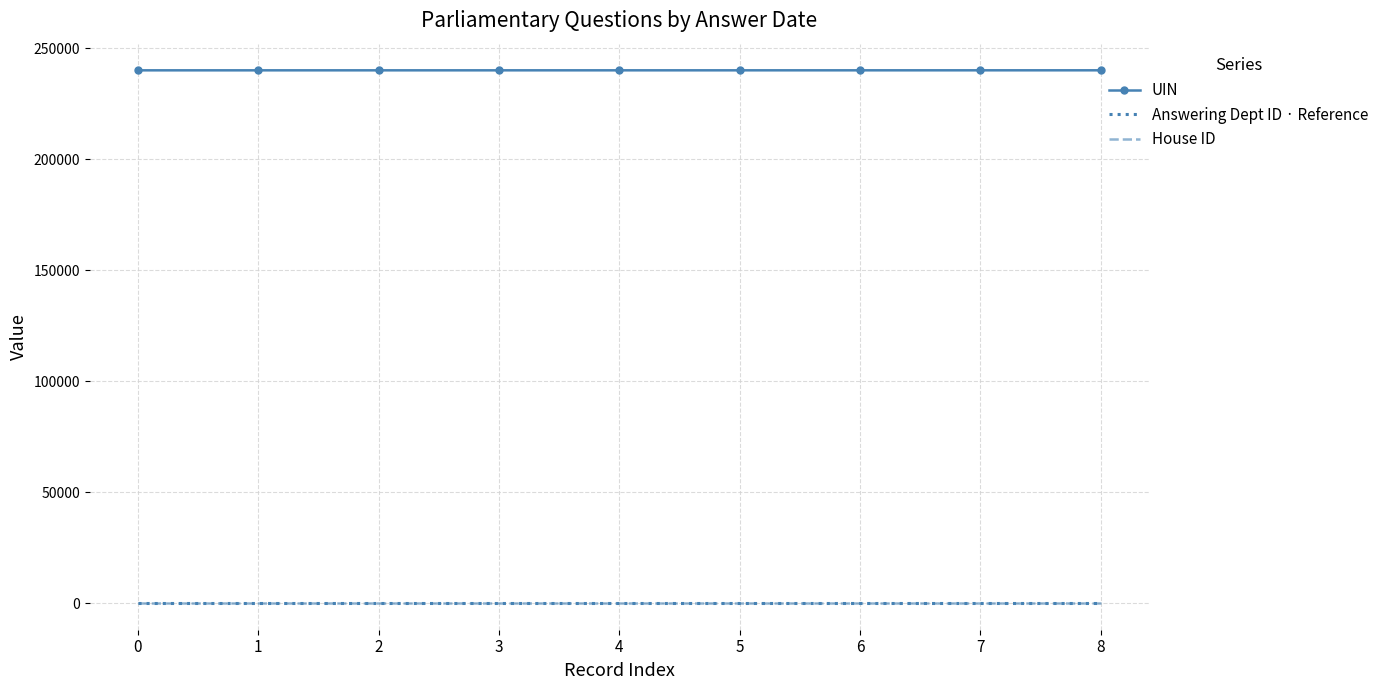

Is it true that UIN equals 143533 at 6?

False